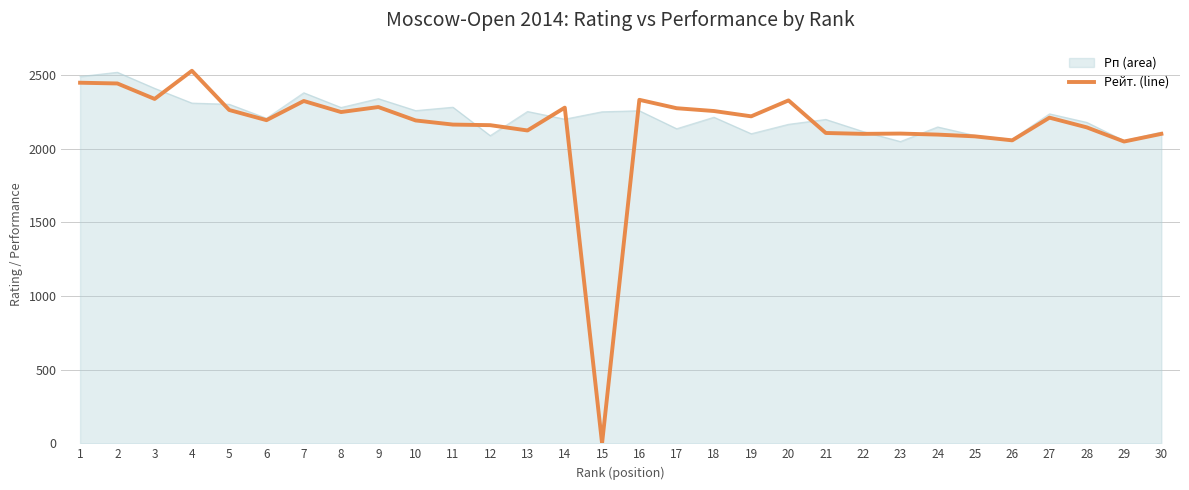

Which series changed the most between 6 and 23?

Рп (area)